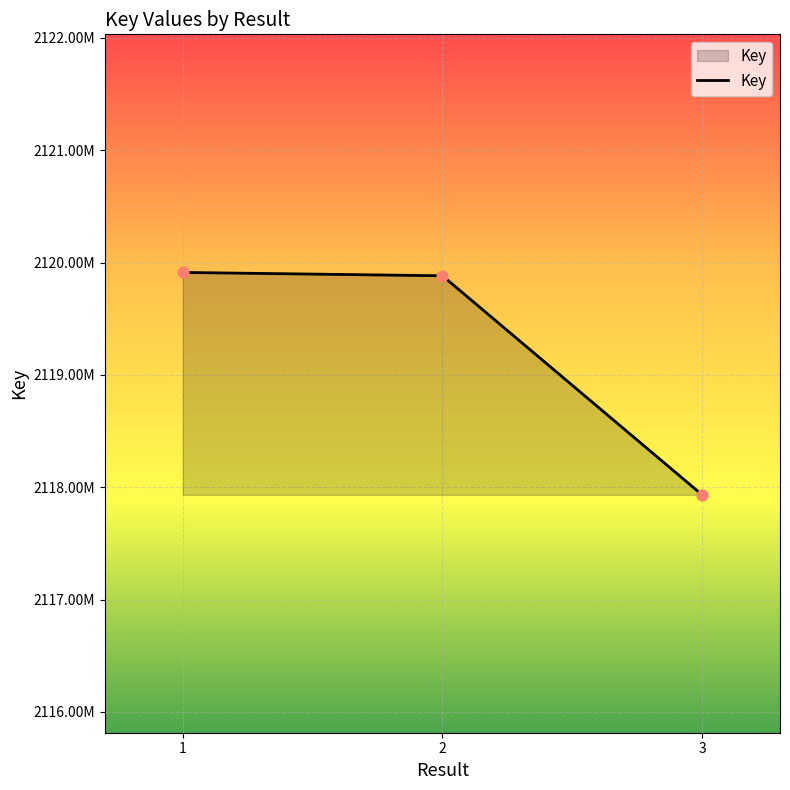

What is the change in value from 2 to 3?

-1950393